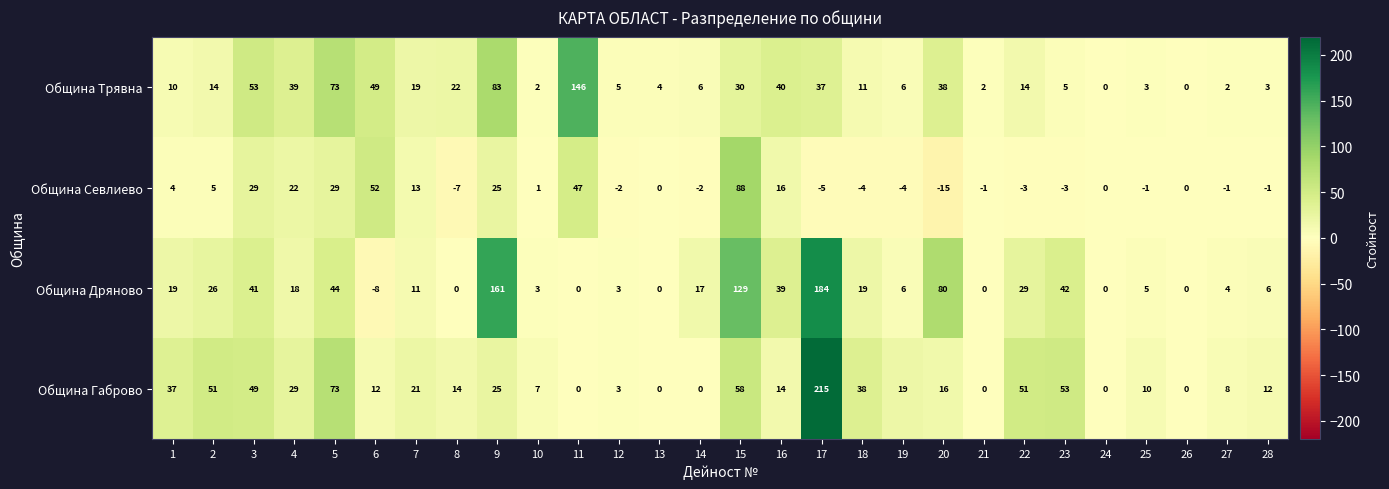

At how many categories does at least one series exceed 29?

15